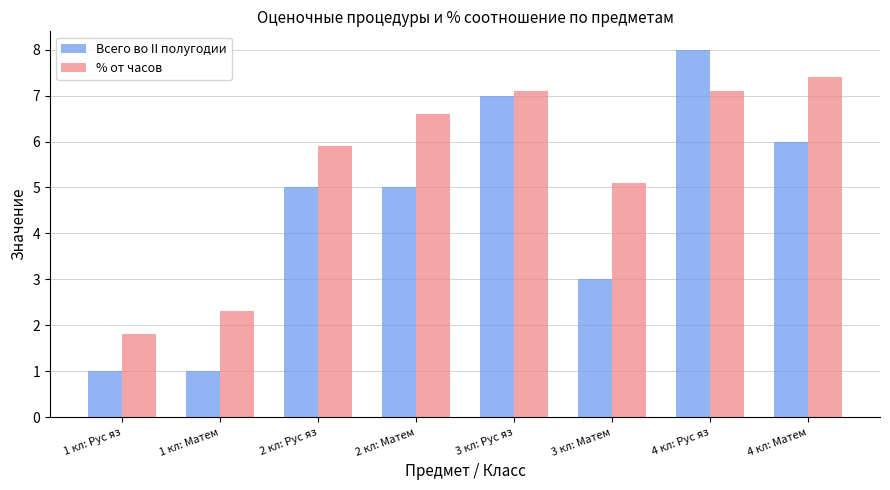

What is the minimum value shown in the chart?

1.0